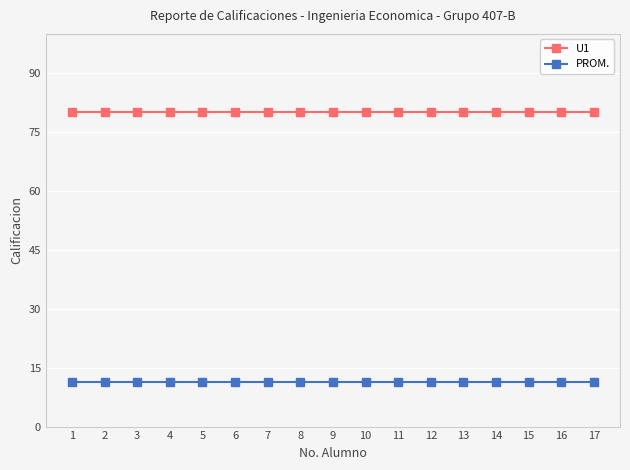

True or false: U1 and PROM. cross at least once.

False